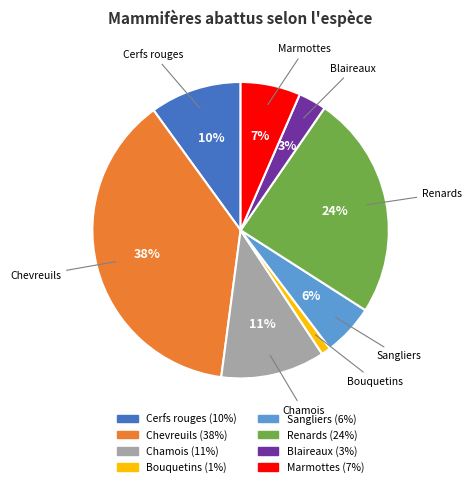

The Chevreuils slice represents 48% of the pie. True or false?

False